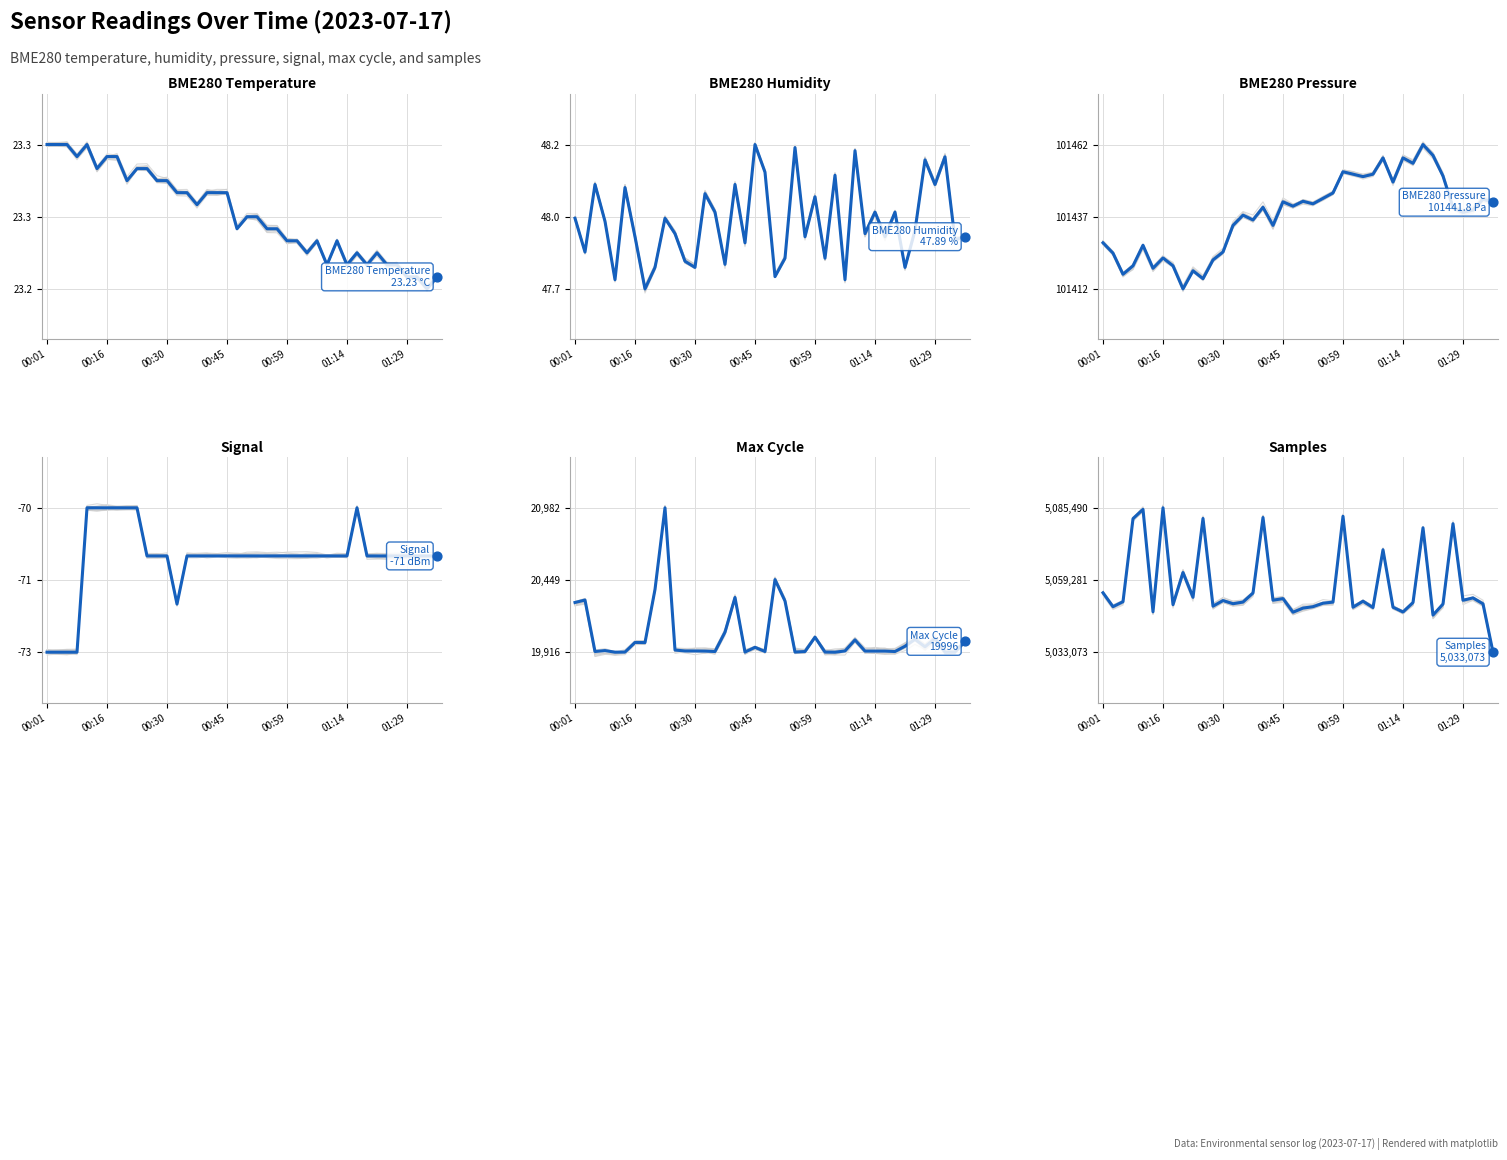

At how many categories does at least one series exceed 0?

40